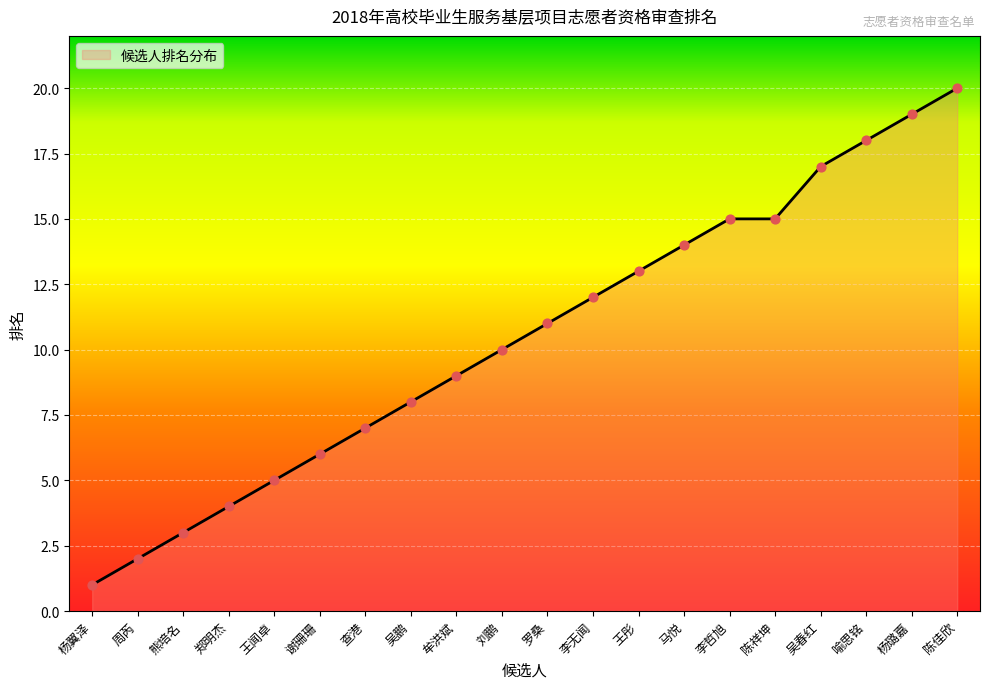

What is the ratio of the value at 熊培名 to the value at 喻思铭?

0.2